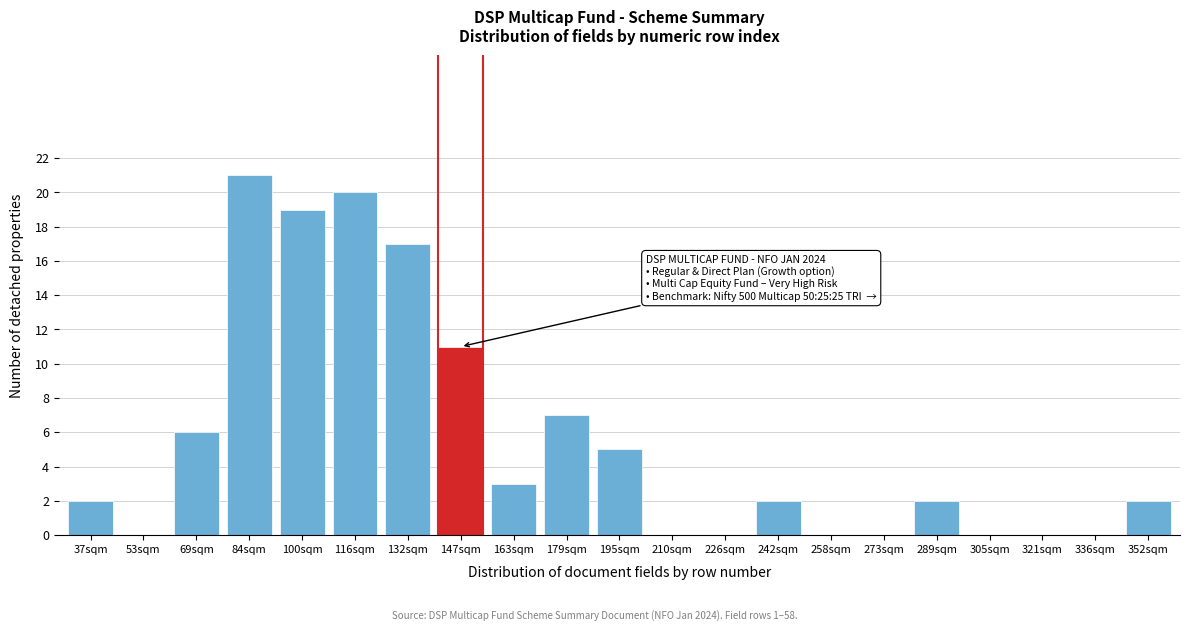

Reading right to left, extract all data points from this chart.

352sqm=2	336sqm=0	321sqm=0	305sqm=0	289sqm=2	273sqm=0	258sqm=0	242sqm=2	226sqm=0	210sqm=0	195sqm=5	179sqm=7	163sqm=3	147sqm=11	132sqm=17	116sqm=20	100sqm=19	84sqm=21	69sqm=6	53sqm=0	37sqm=2